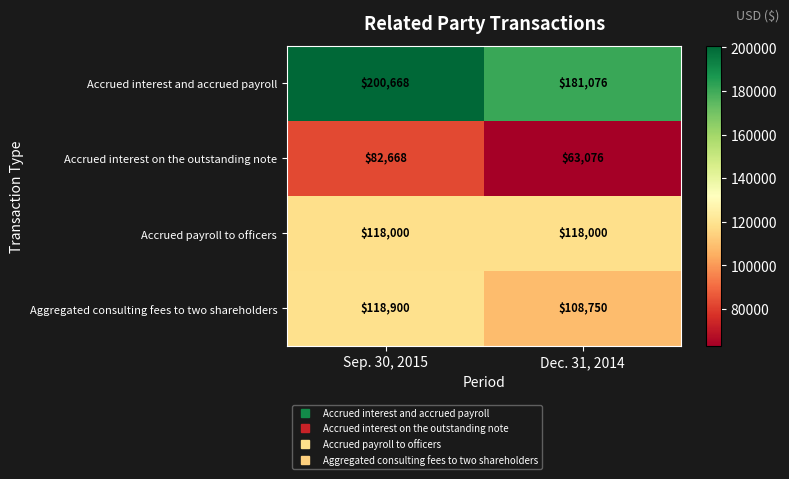

Is the value of Aggregated consulting fees to two shareholders at Dec. 31, 2014 greater than the value of Accrued payroll to officers at Sep. 30, 2015?

No